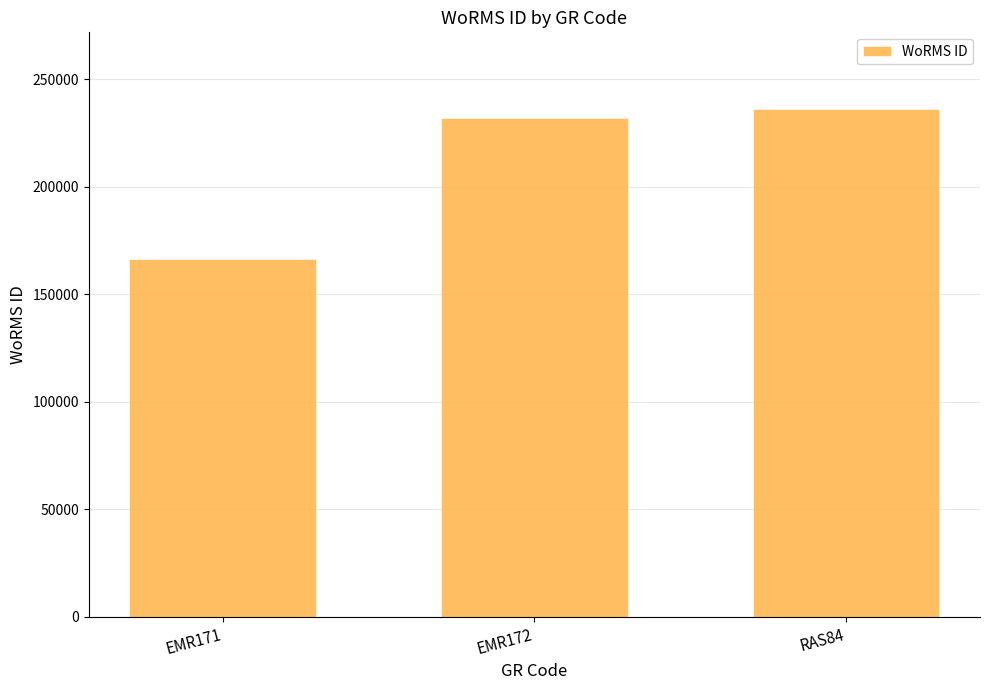

Approximately how many times larger is the value at EMR172 compared to RAS84?

1.0